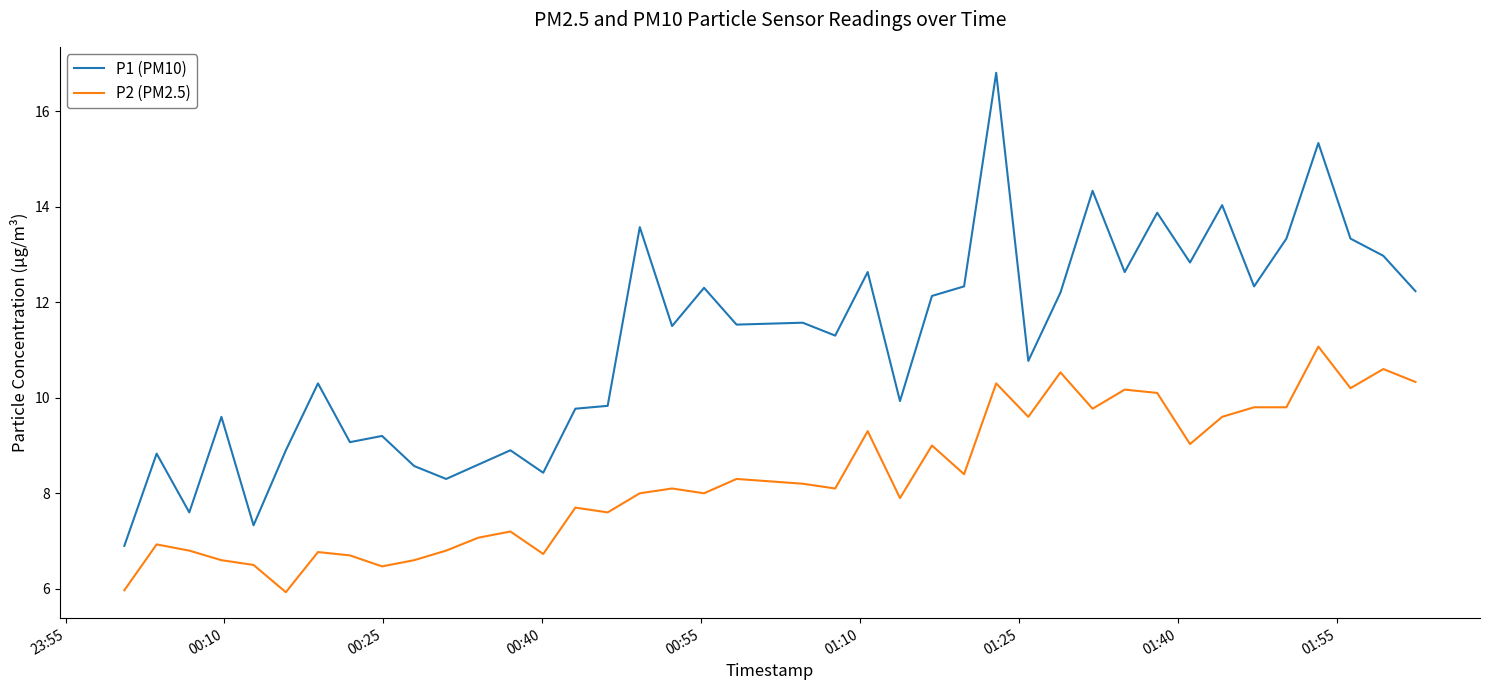

Which series has the largest total across all categories?

P1 (PM10)